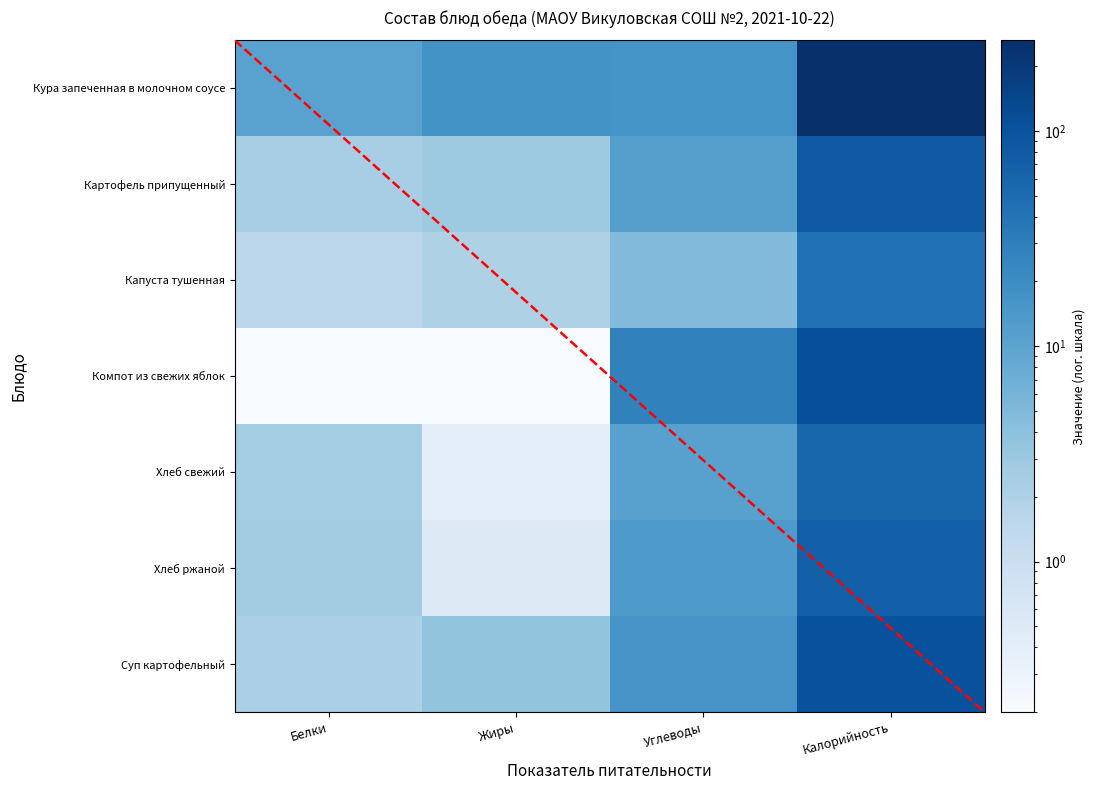

What is the difference between the highest and lowest values at Жиры?

17.0